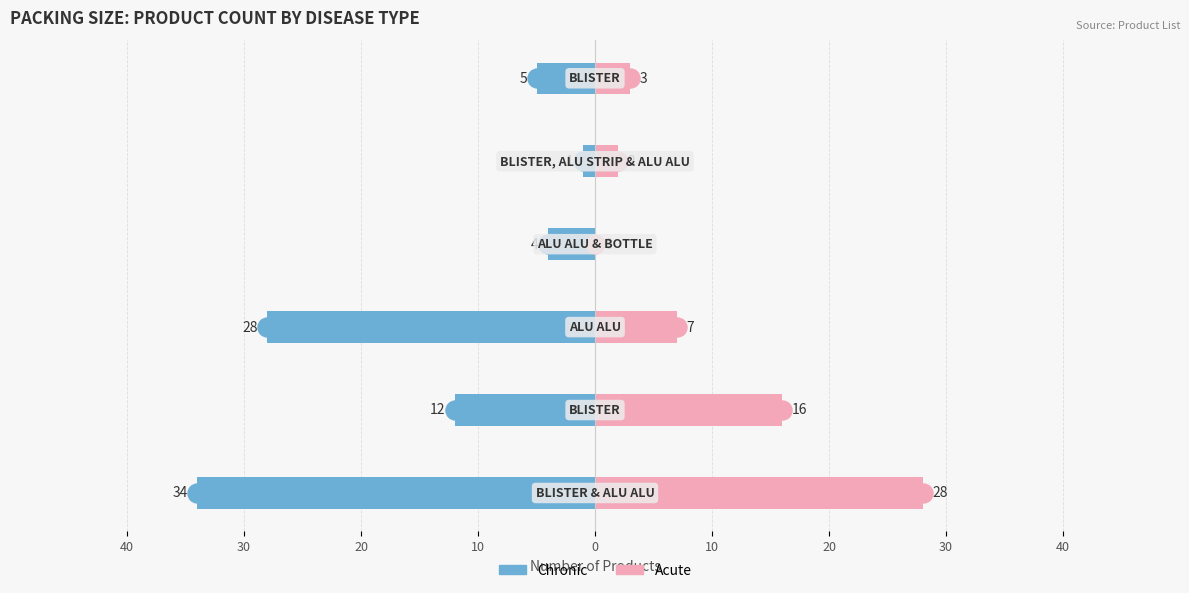

How many groups of bars are there?

6